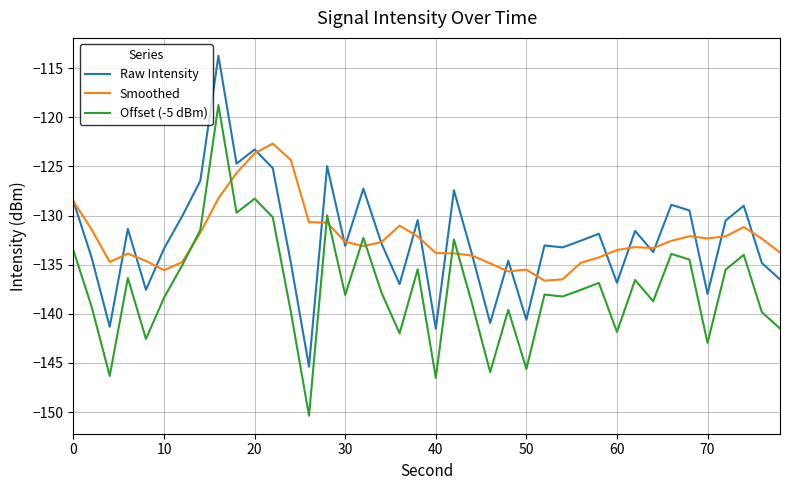

True or false: Raw Intensity and Offset (-5 dBm) intersect in this chart.

False